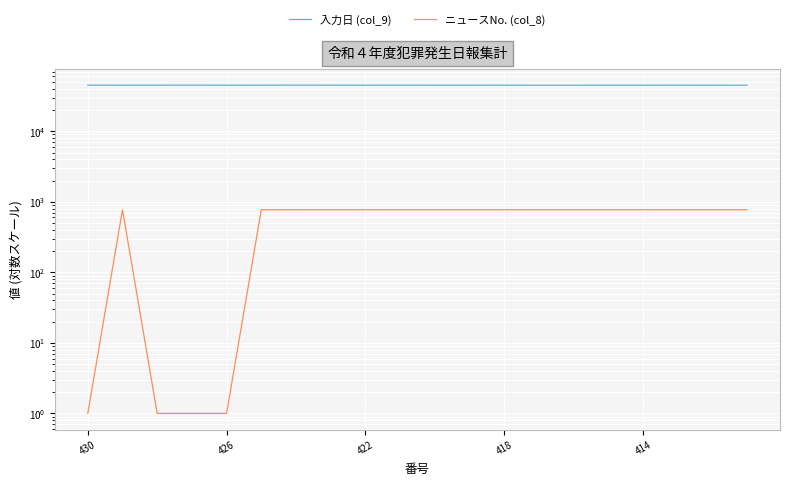

What is the value of the ニュースNo. (col_8) point at the 3rd from the left?

1.0